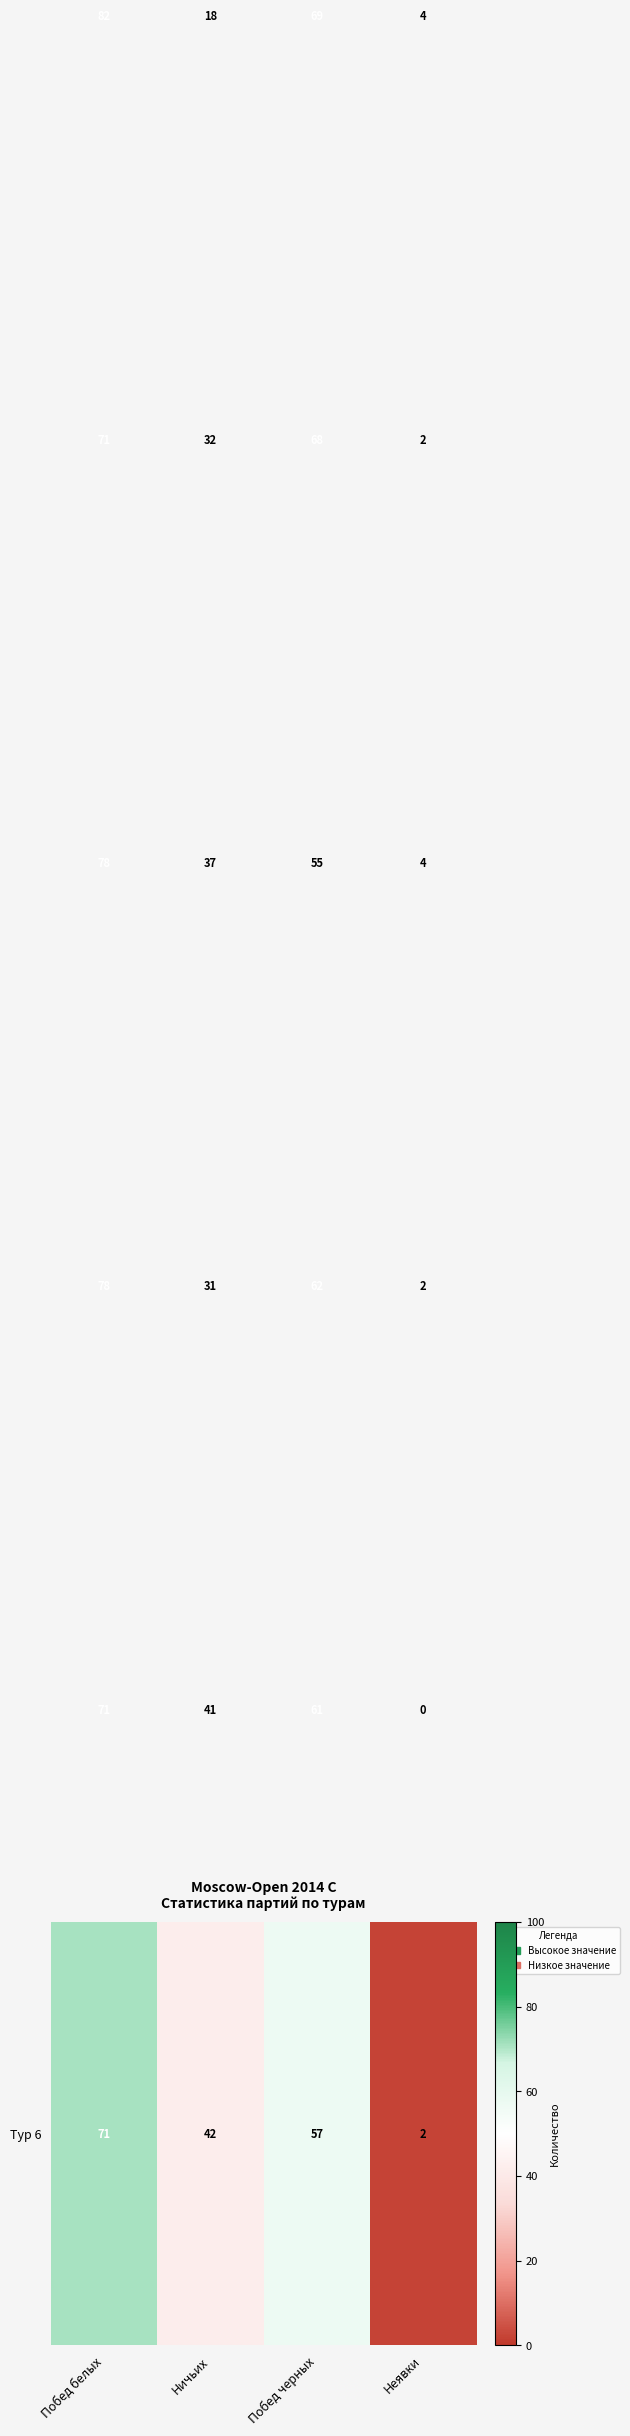

What is the total value across all series at Ничьих?

201